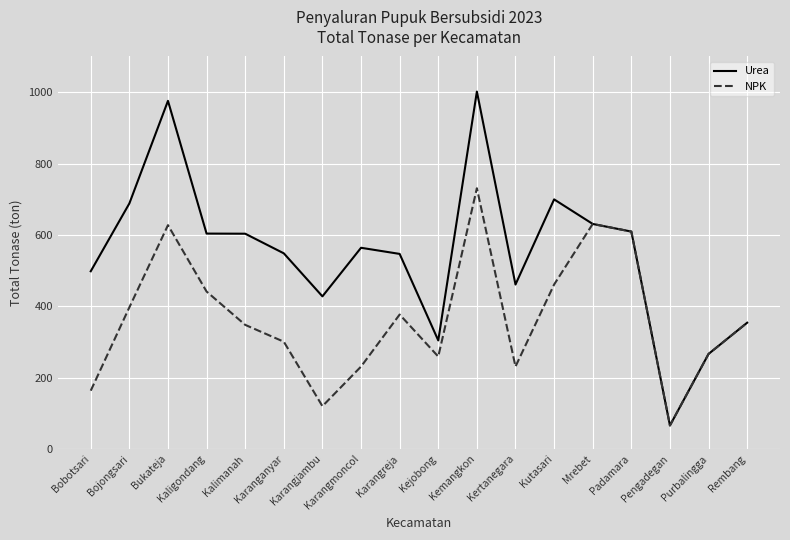

Is it true that NPK equals 81.6 at Purbalingga?

False